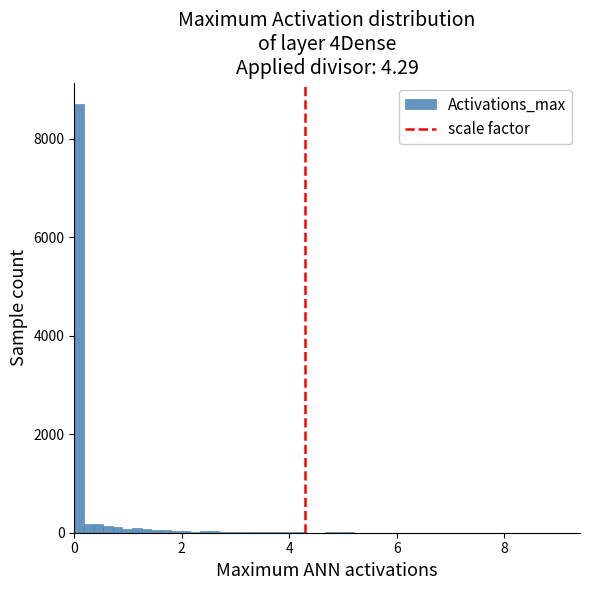

Read against the x-axis, roughly where is the centre of the tallest bar?

0.0